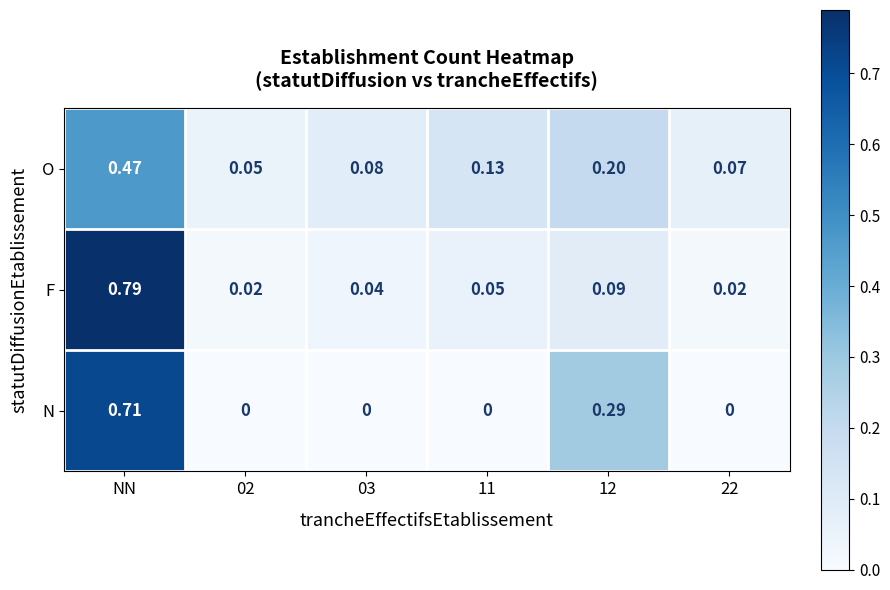

Which category has the highest value in the O series?

NN